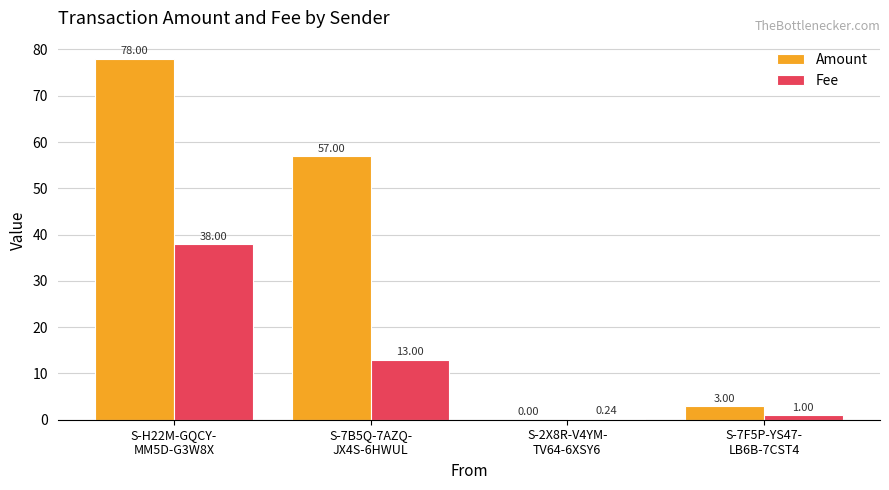

What is the sum of all Amount values?

138.0